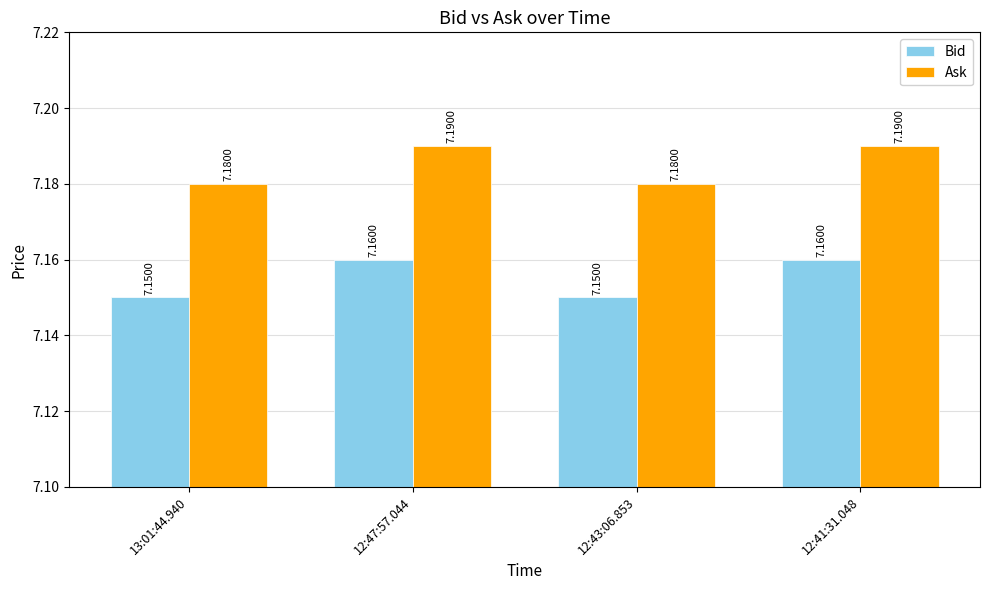

What is the sum of all Bid values?

28.6